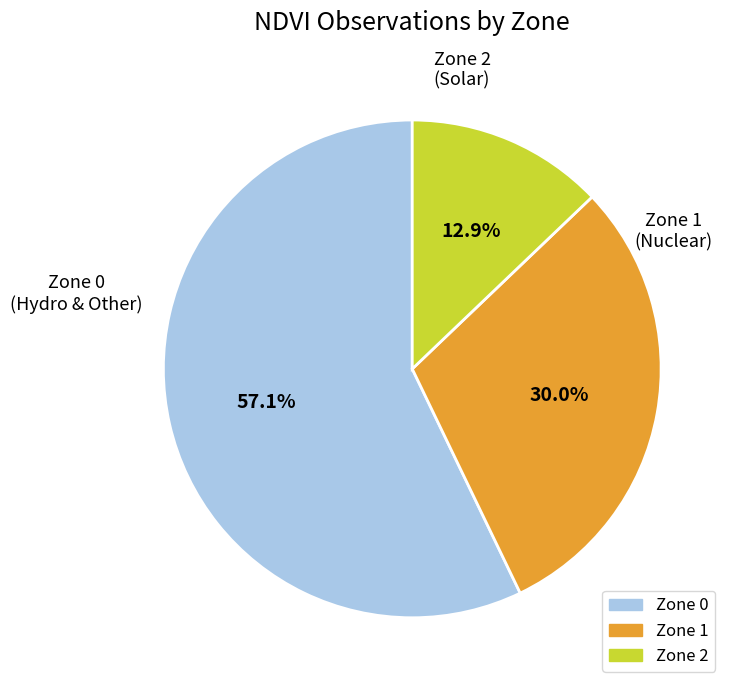

To the nearest percent, what is the difference between the largest and smallest slice percentages?

44%